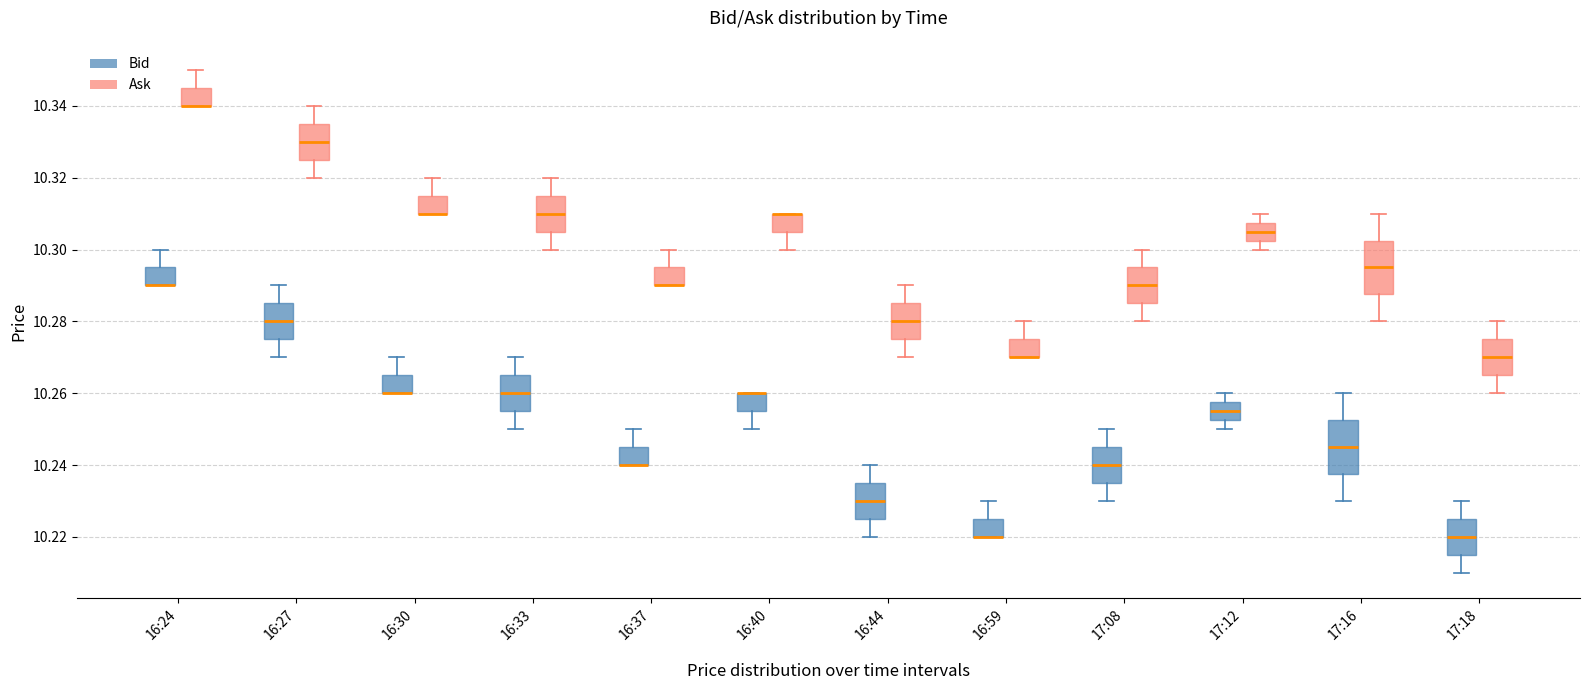

Where is the lower edge of the box for 16:33 (Bid) on the y-axis? The values are not printed on the chart, so give them approximately, as read against the axis.

10.256